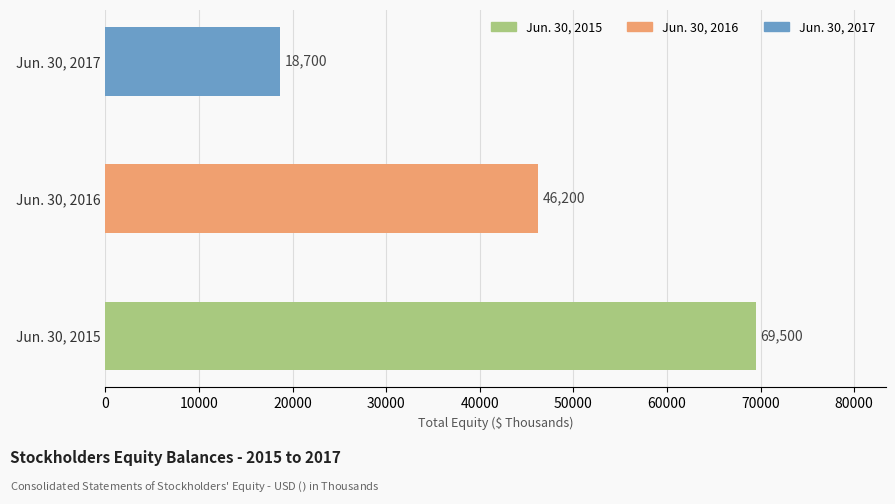

What is the difference between the values at Jun. 30, 2015 and Jun. 30, 2017?

50800